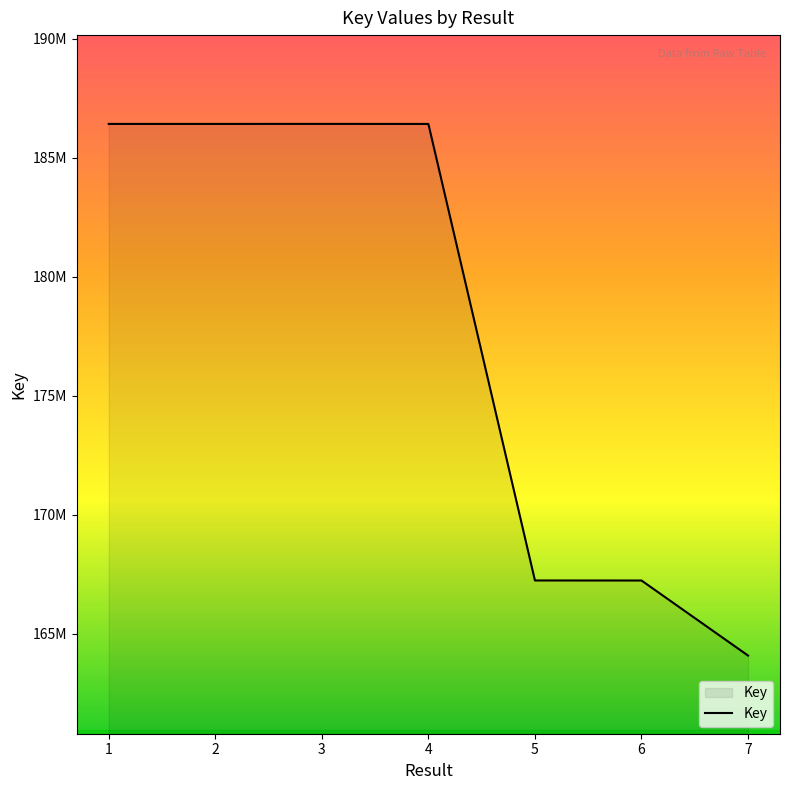

Reading left to right, what are all the values shown in this chart?

1=186413888	2=186413499	3=186414707	4=186412711	5=167242050	6=167240079	7=164087795